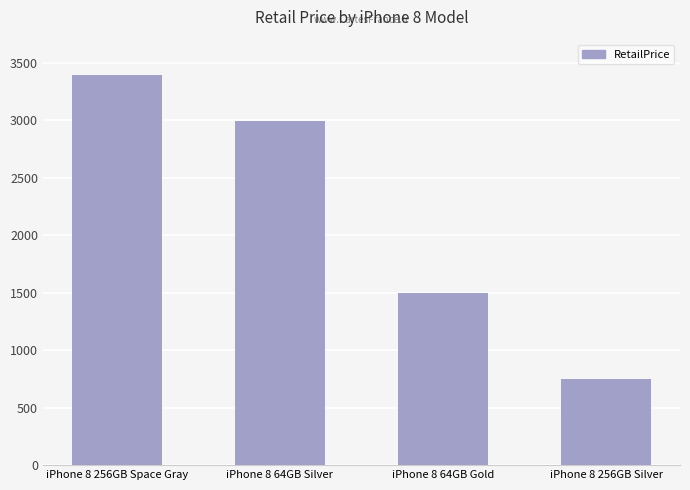

What is the label of the 2nd bar from the right?

iPhone 8 64GB Gold